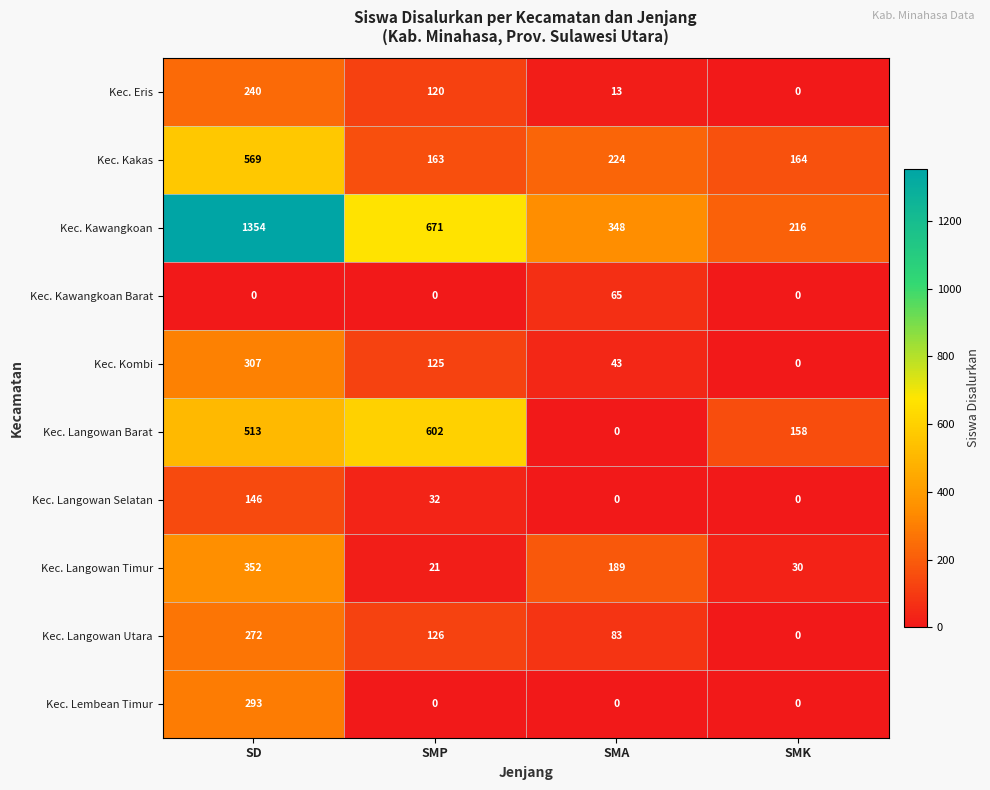

What is the lowest value of the Kec. Kawangkoan series?

216